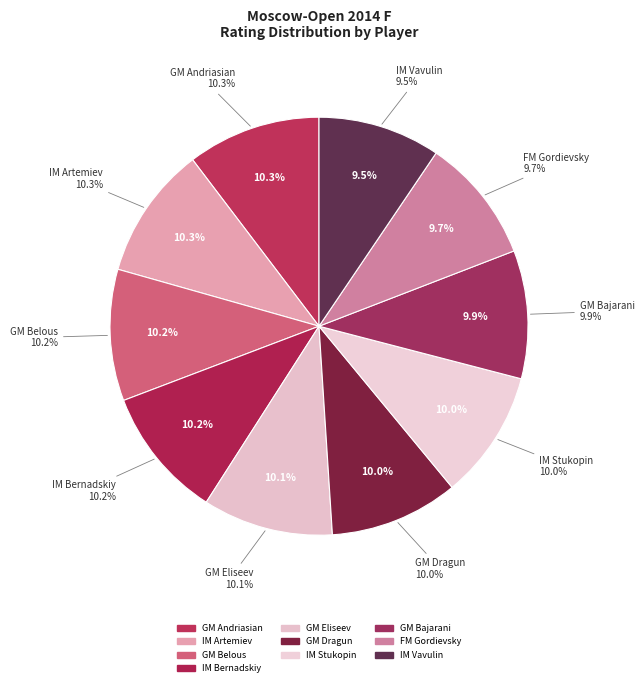

Rank the categories by value from lowest to highest.

IM Vavulin, FM Gordievsky, GM Bajarani, GM Dragun, IM Stukopin, GM Eliseev, IM Bernadskiy, GM Belous, IM Artemiev, GM Andriasian